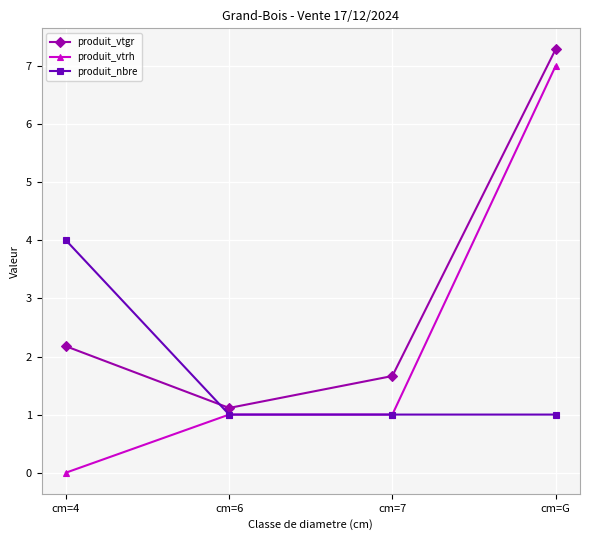

What is the average value of the produit_vtgr series?

3.1